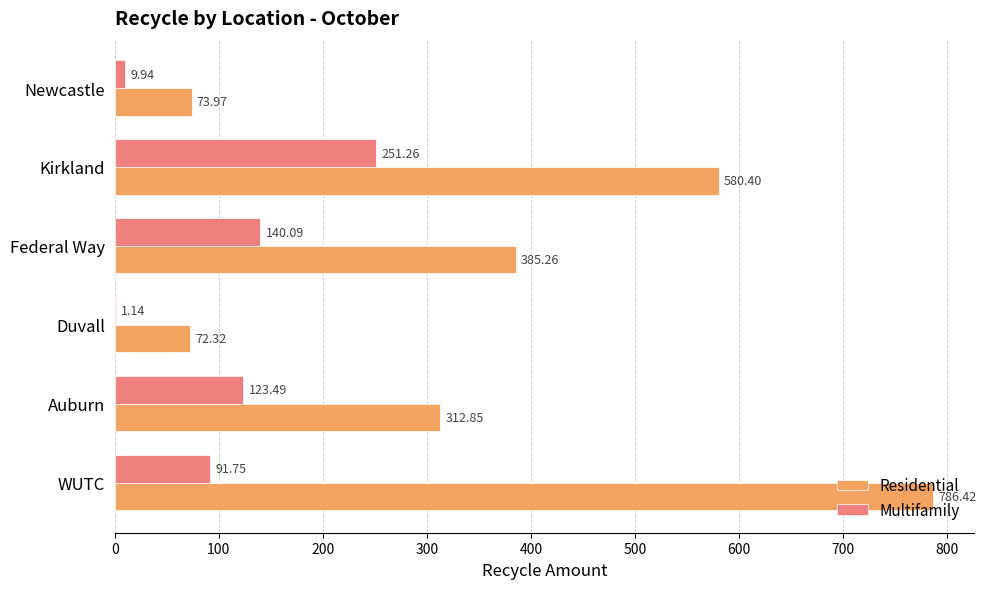

What is the sum of the Residential values at Newcastle and Duvall?

146.3